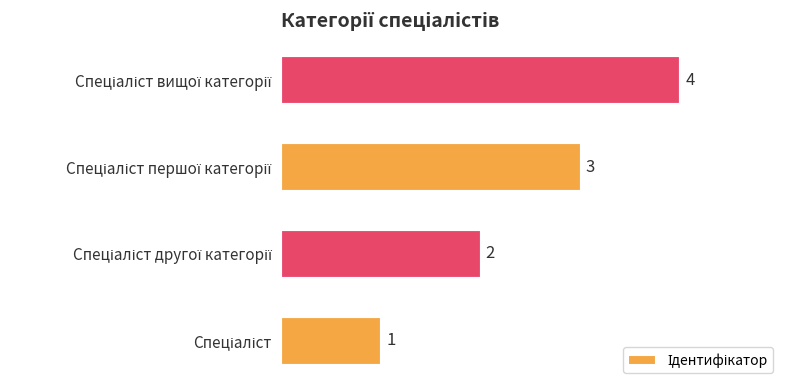

What is the difference between the maximum and minimum values?

3